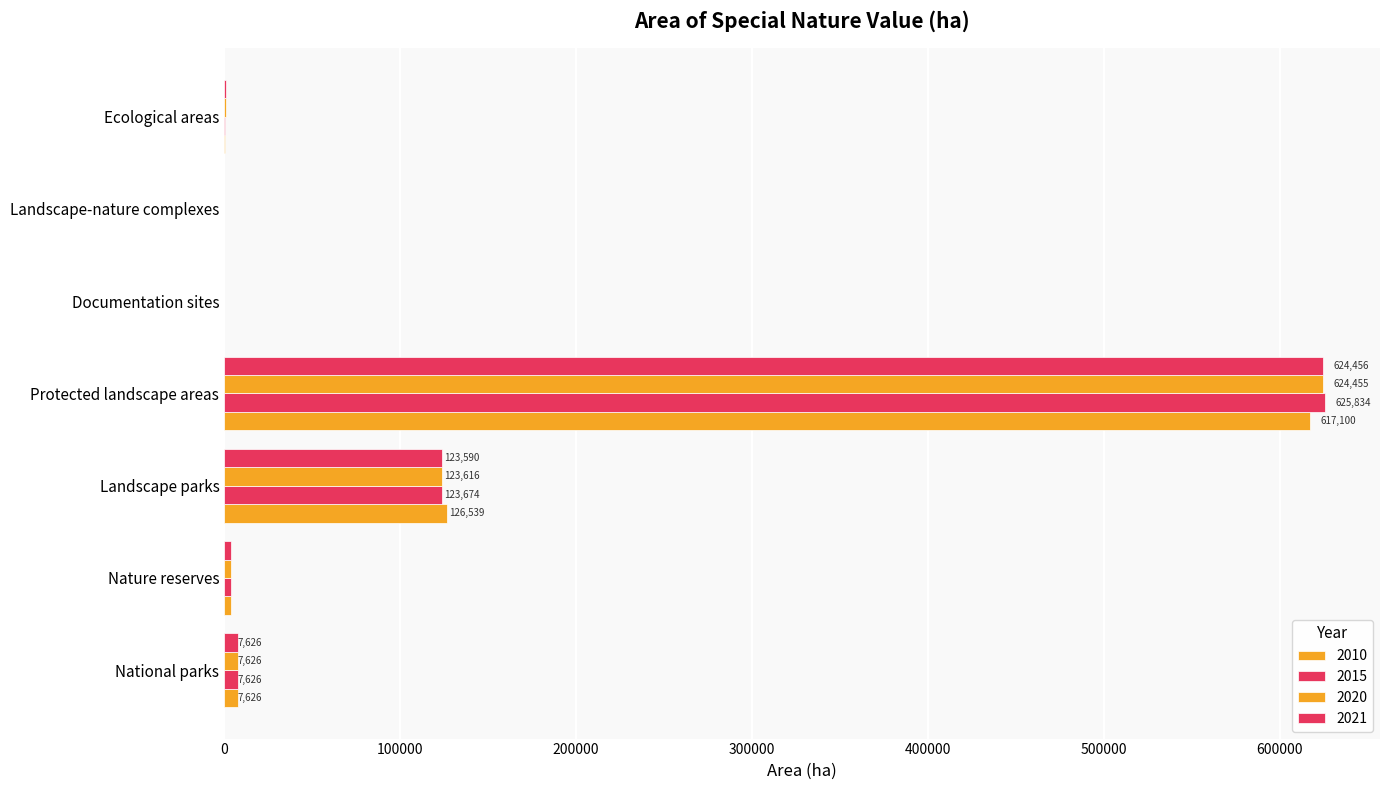

Reading left to right, extract all data points from this chart.

2010: 7626.4	3820.8	126539.1	617100.4	25.3	103.9	543.2
2015: 7626.4	3819.7	123674.4	625833.8	30.3	104.2	555.7
2020: 7626.4	3794.1	123616.4	624455.4	28.8	107.3	785.8
2021: 7626.4	3820.7	123589.6	624456.3	28.9	107.4	784.9